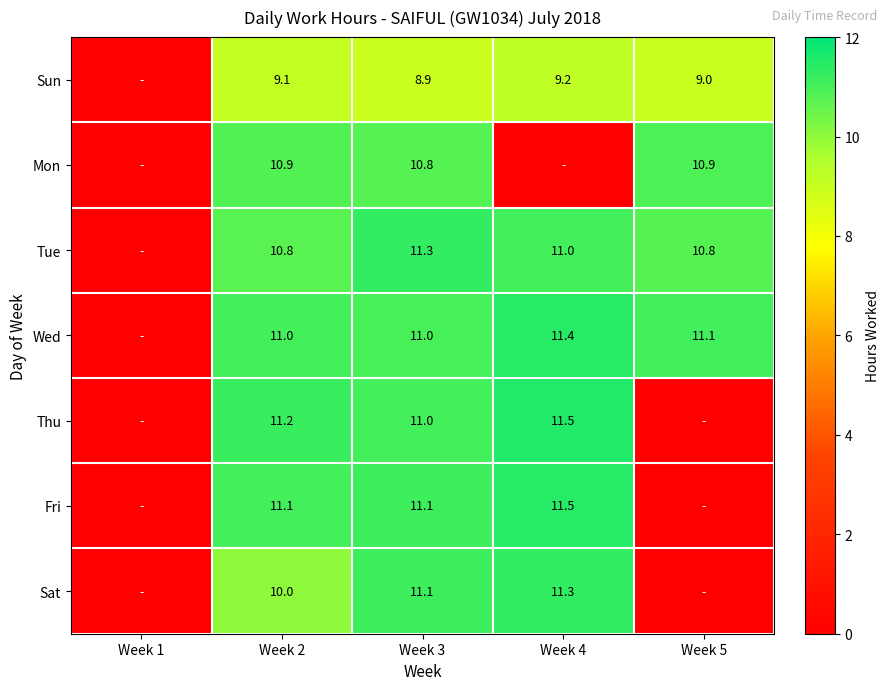

At which category does the chart reach its peak across all series?

Week 4